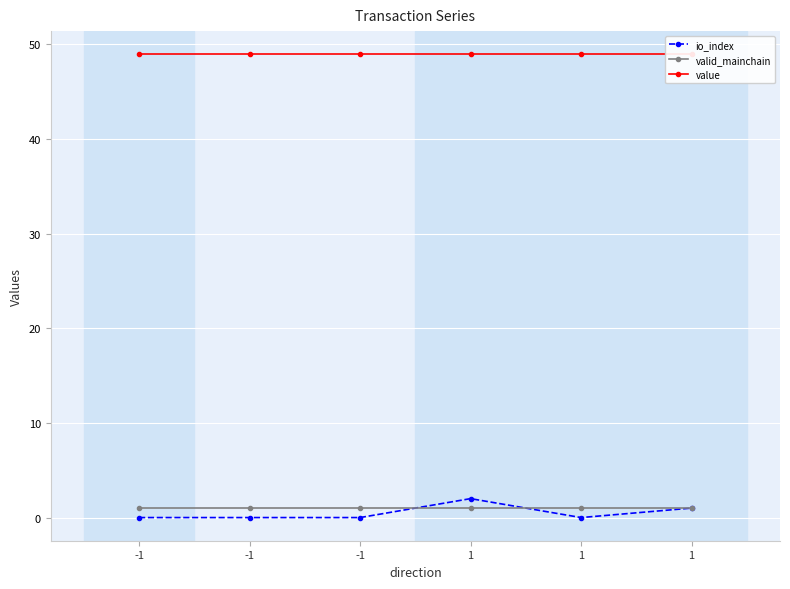

At how many categories does at least one series exceed 22?

6